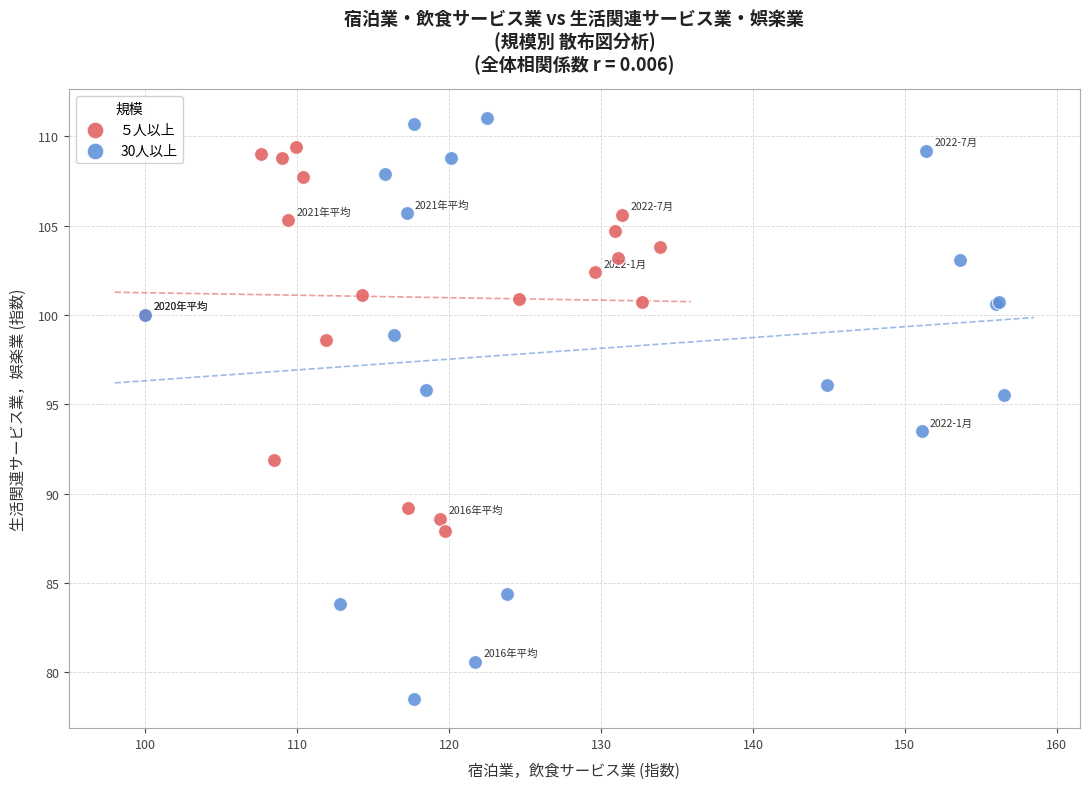

Which series has the largest Y range (max minus min)?

30人以上